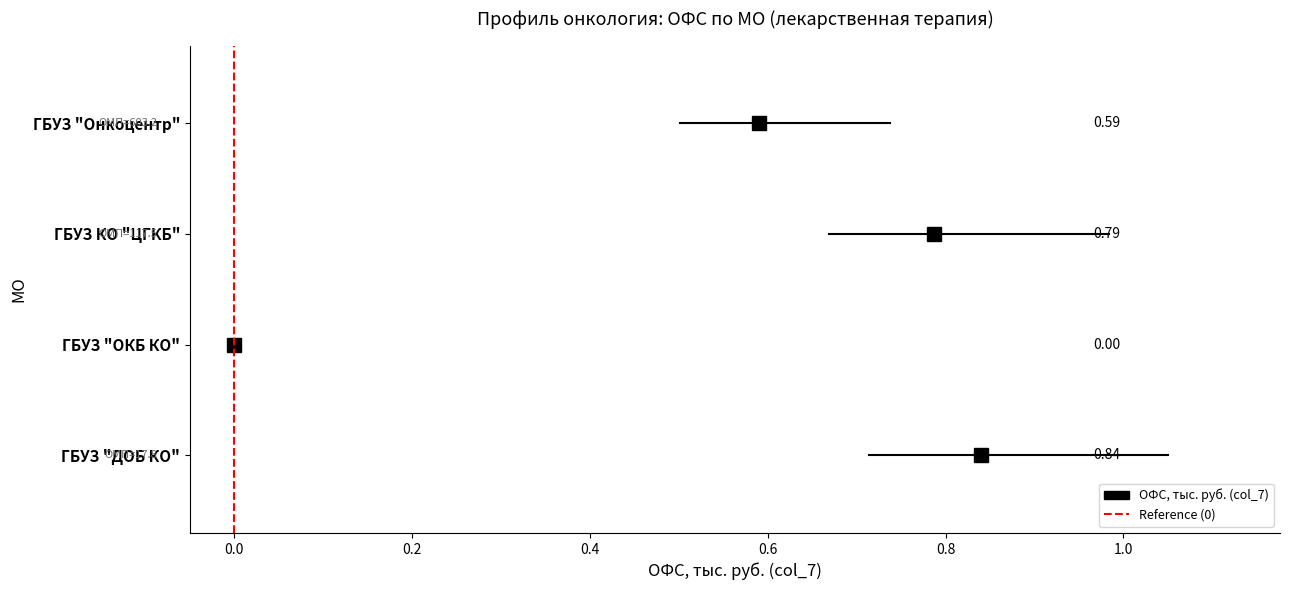

What are all the series names shown in the legend?

ОФС, тыс. руб. (col_7), Reference (0)